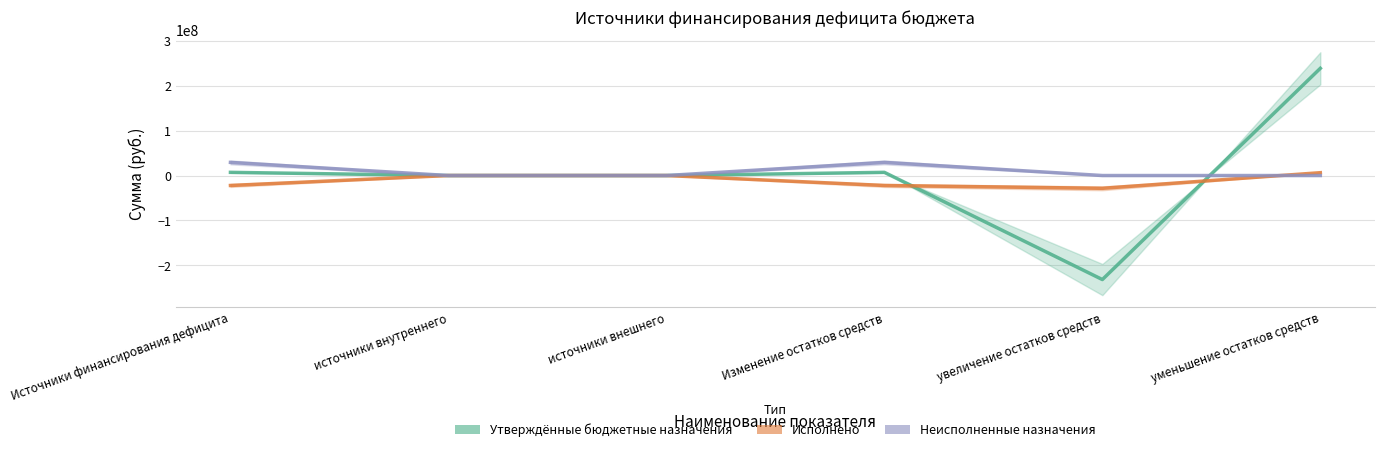

What is the sum of all Утверждённые бюджетные назначения values?

21237608.9